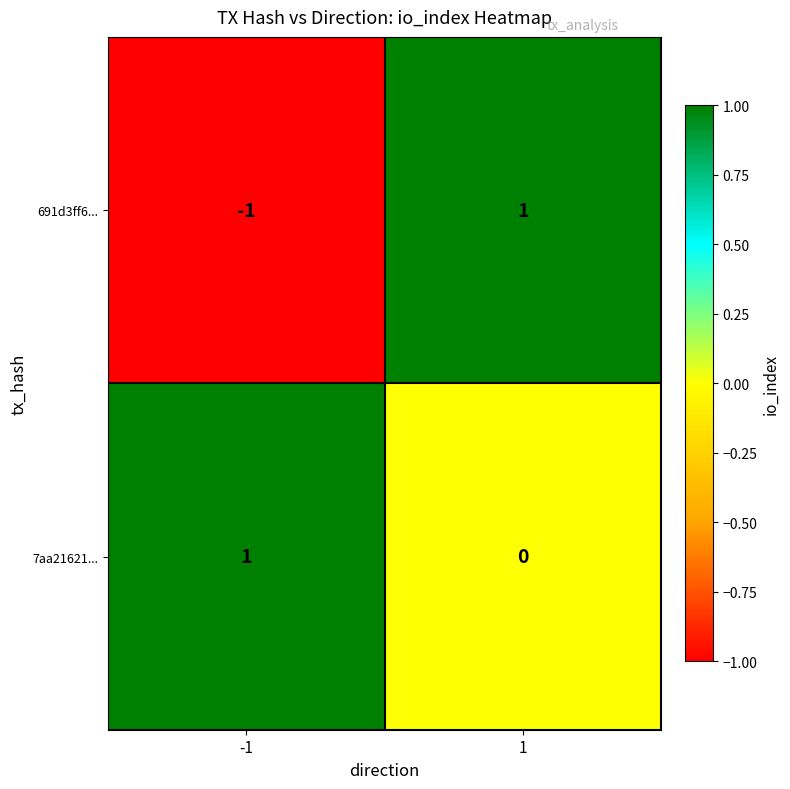

How many distinct data groups are displayed?

2